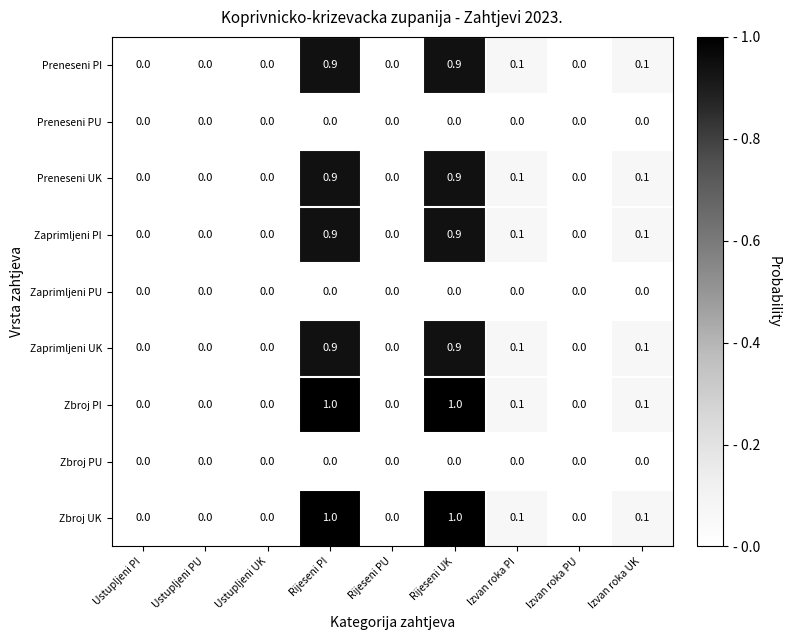

Is the value of Zaprimljeni PI at Izvan roka UK greater than the value of Preneseni PI at Rijeseni UK?

No